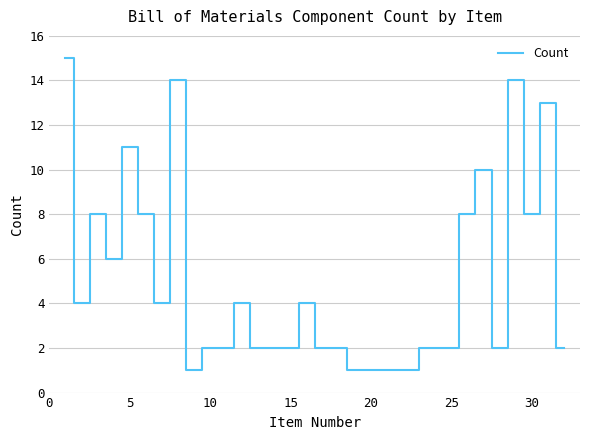

What is the maximum value shown in the chart?

15